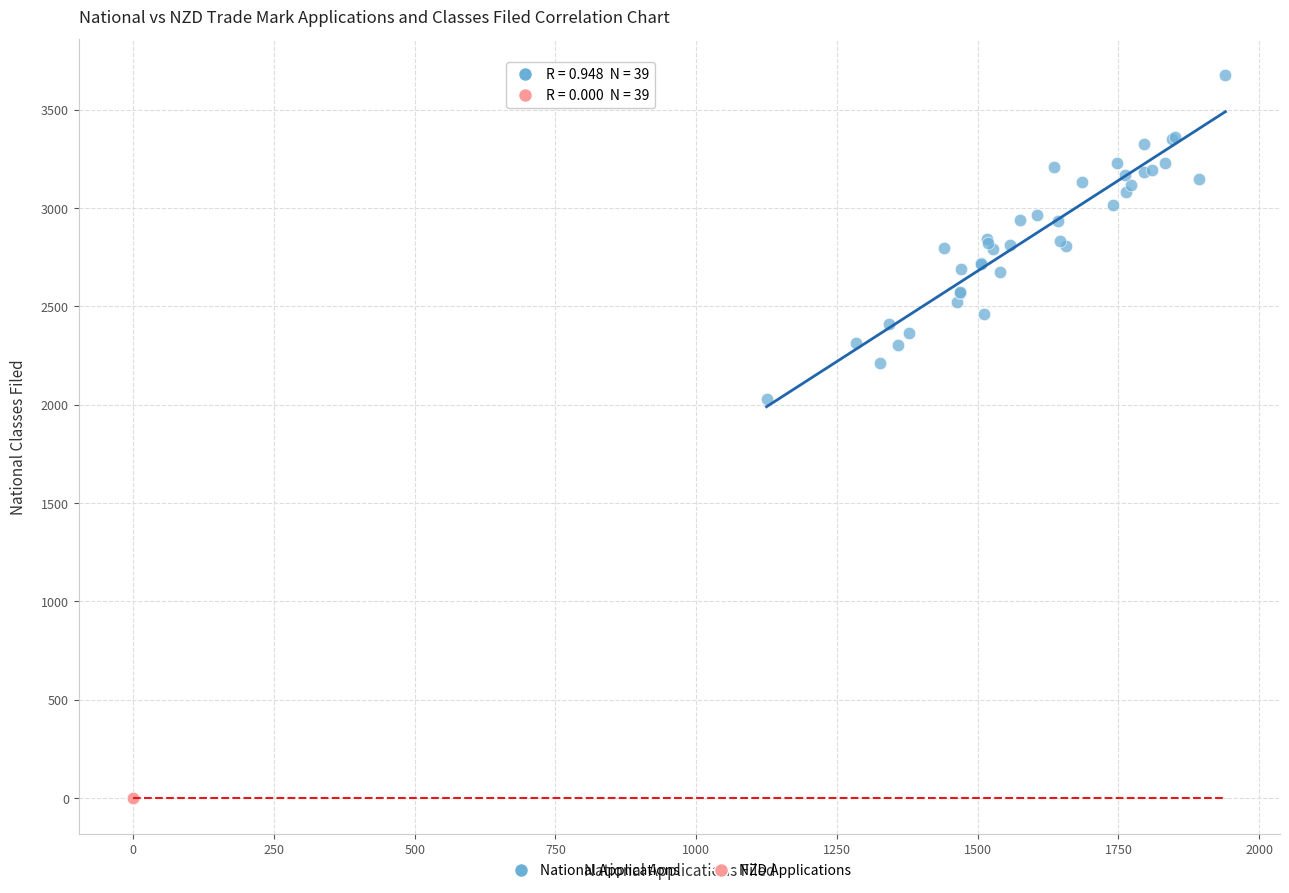

Which series reaches the maximum Y coordinate?

National Applications